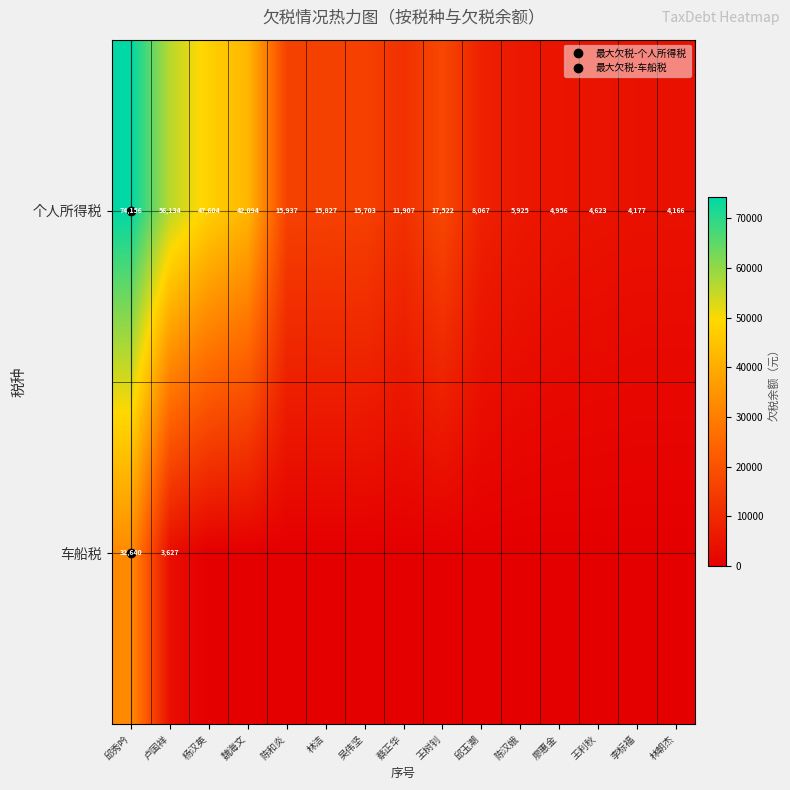

Where is 车船税 nearest to the value 16320?

卢国祥